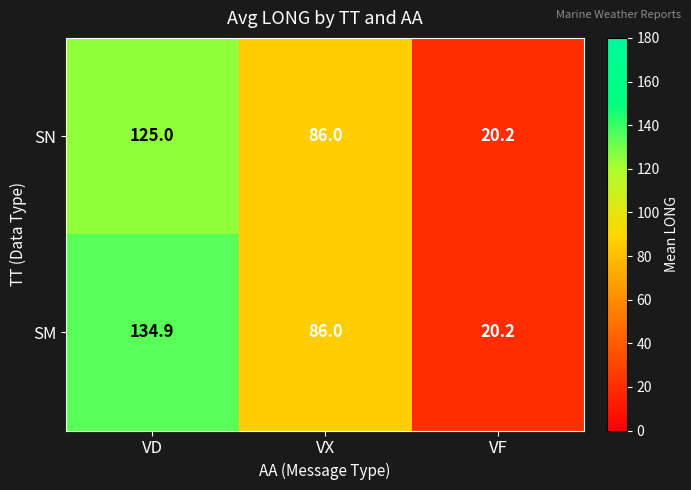

What is the minimum value for SM?

20.2